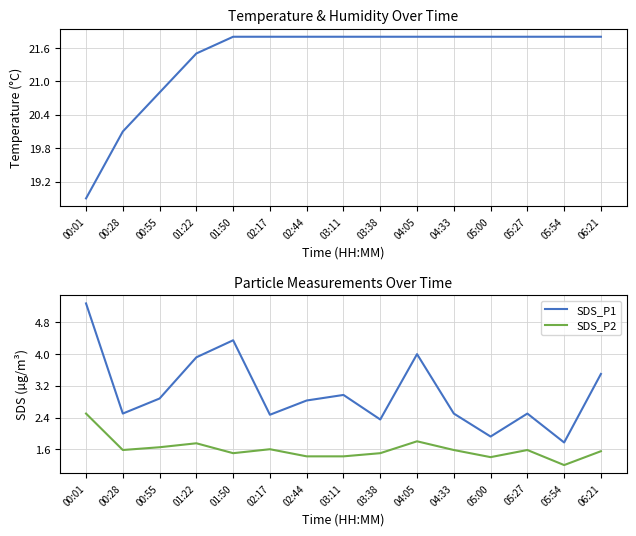

Reading right to left, extract all data points from this chart.

Temp: 06:21=21.8	05:54=21.8	05:27=21.8	05:00=21.8	04:33=21.8	04:05=21.8	03:38=21.8	03:11=21.8	02:44=21.8	02:17=21.8	01:50=21.8	01:22=21.5	00:55=20.8	00:28=20.1	00:01=18.9
SDS_P1: 06:21=3.5	05:54=1.8	05:27=2.5	05:00=1.9	04:33=2.5	04:05=4.0	03:38=2.4	03:11=3.0	02:44=2.8	02:17=2.5	01:50=4.3	01:22=3.9	00:55=2.9	00:28=2.5	00:01=5.3
SDS_P2: 06:21=1.6	05:54=1.2	05:27=1.6	05:00=1.4	04:33=1.6	04:05=1.8	03:38=1.5	03:11=1.4	02:44=1.4	02:17=1.6	01:50=1.5	01:22=1.8	00:55=1.6	00:28=1.6	00:01=2.5